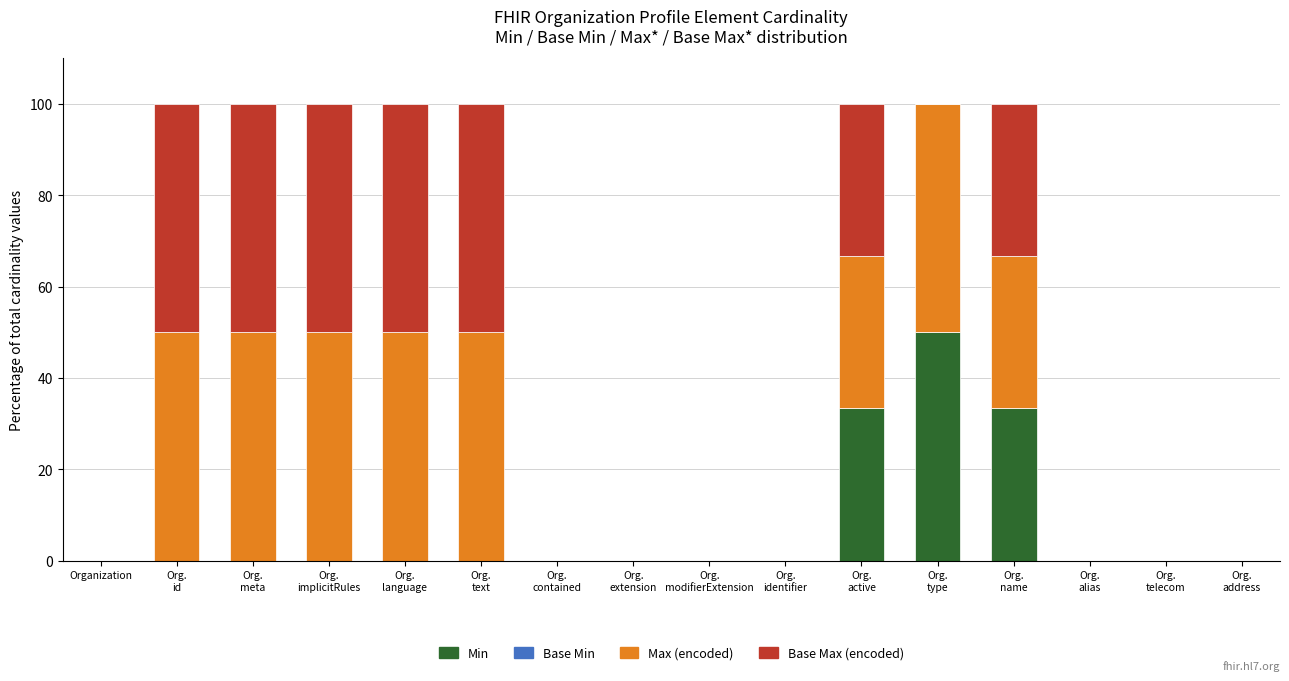

Are the bars grouped side by side (vs. stacked)?

No